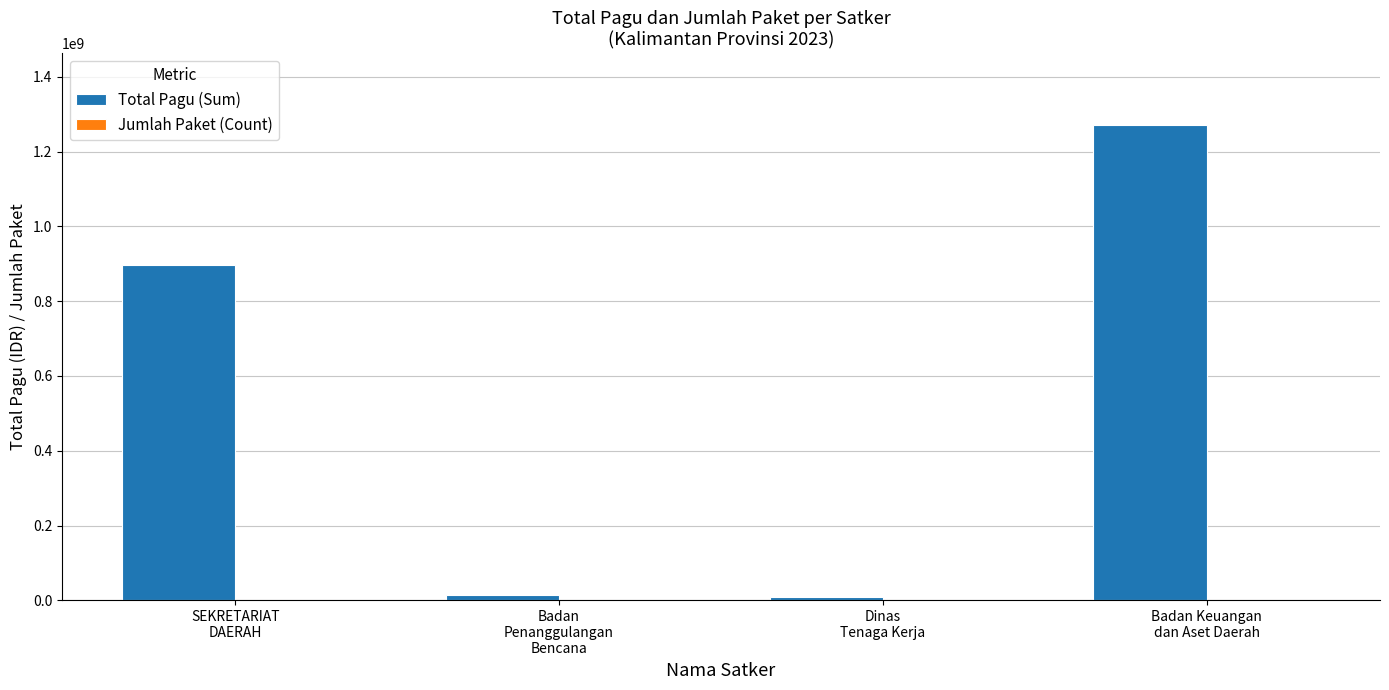

How many groups of bars are there?

4